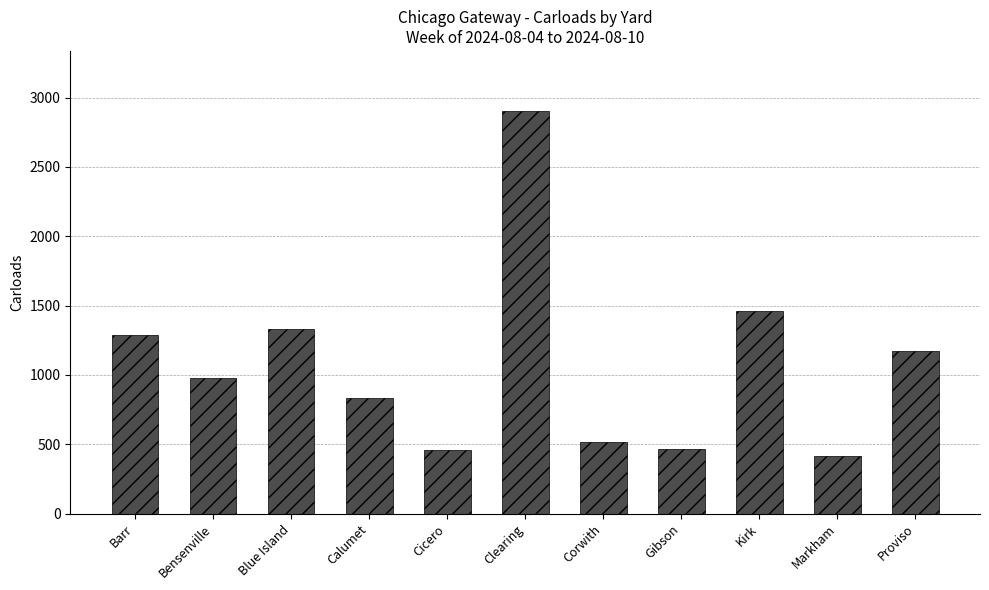

The value at Barr is 1288. True or false?

True